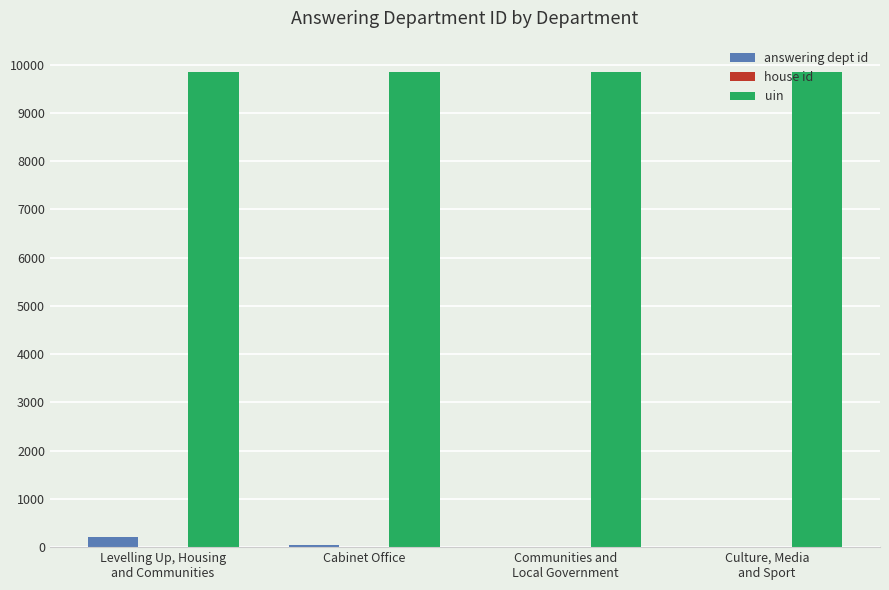

Does the chart contain stacked bars?

No